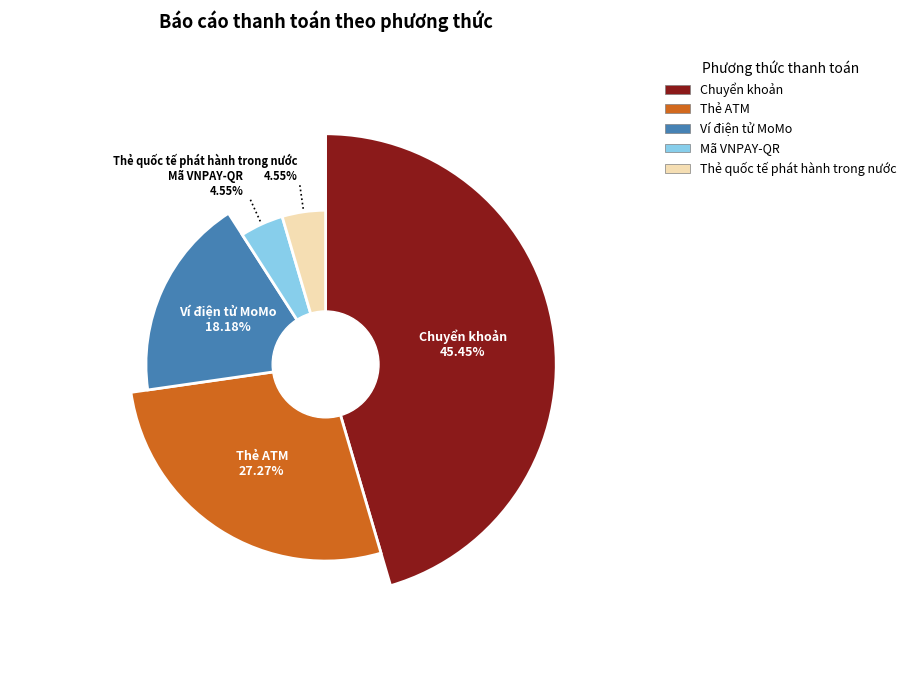

What is the change in value from Thẻ ATM to Mã VNPAY-QR?

-5